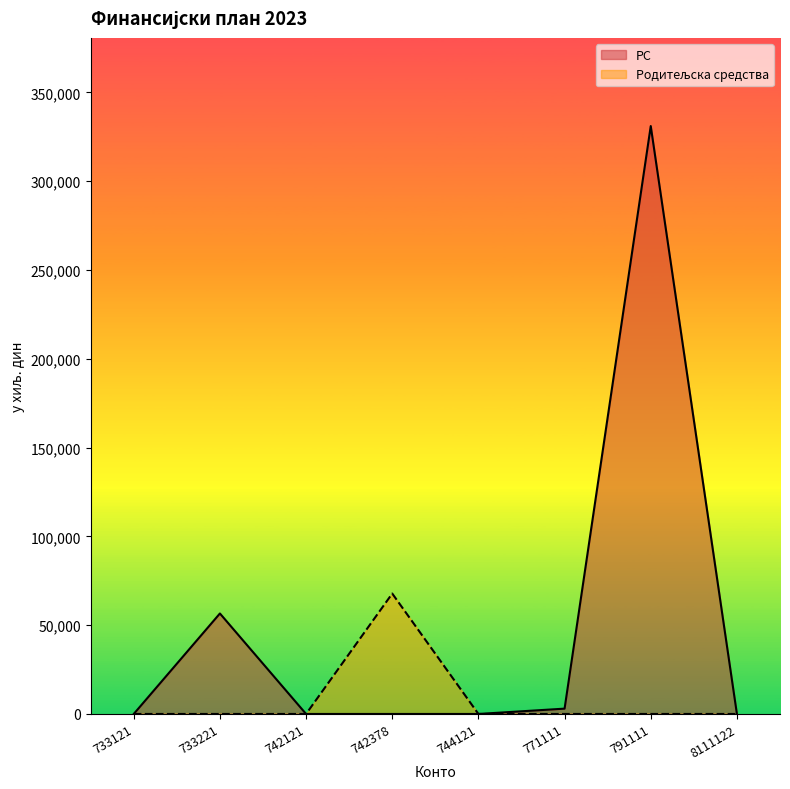

Reading left to right, extract all data points from this chart.

Родитељска средства: 733121=0	733221=0	742121=0	742378=67810	744121=0	771111=0	791111=0	8111122=0
РС: 733121=0	733221=56594	742121=0	742378=0	744121=0	771111=3000	791111=331088	8111122=0